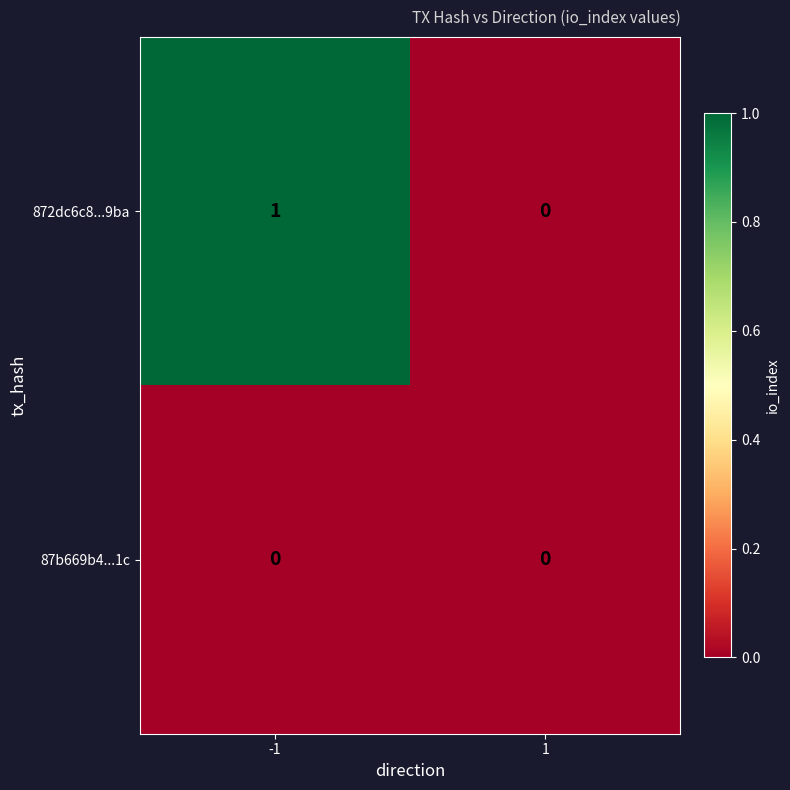

Which series has the largest total across all categories?

872dc6c8...9ba